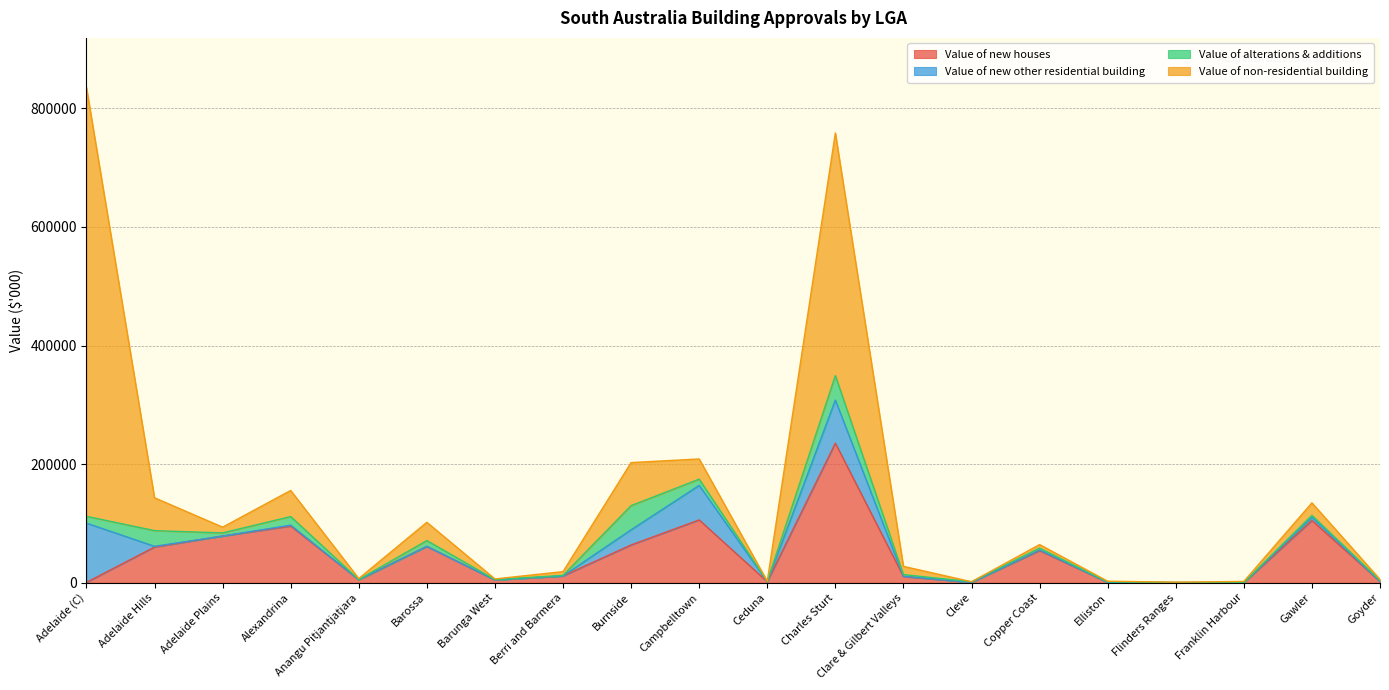

Reading left to right, extract all data points from this chart.

Value of new houses: Adelaide (C)=680.0	Adelaide Hills=60283.7	Adelaide Plains=78813.5	Alexandrina=95676.5	Anangu Pitjantjatjara=5191.4	Barossa=61372.0	Barunga West=4748.3	Berri and Barmera=11546.6	Burnside=63782.0	Campbelltown=106004.3	Ceduna=1817.0	Charles Sturt=235452.7	Clare & Gilbert Valleys=10590.8	Cleve=718.0	Copper Coast=54291.3	Elliston=785.9	Flinders Ranges=370.4	Franklin Harbour=170.0	Gawler=105085.8	Goyder=2311.3
Value of new other residential building: Adelaide (C)=99922.2	Adelaide Hills=1200.0	Adelaide Plains=0.0	Alexandrina=1510.0	Anangu Pitjantjatjara=0.0	Barossa=0.0	Barunga West=0.0	Berri and Barmera=0.0	Burnside=25600.0	Campbelltown=58201.7	Ceduna=0.0	Charles Sturt=72673.0	Clare & Gilbert Valleys=400.0	Cleve=0.0	Copper Coast=950.0	Elliston=0.0	Flinders Ranges=0.0	Franklin Harbour=0.0	Gawler=5260.0	Goyder=0.0
Value of alterations & additions: Adelaide (C)=11502.7	Adelaide Hills=26448.8	Adelaide Plains=5288.0	Alexandrina=14480.5	Anangu Pitjantjatjara=230.6	Barossa=9769.8	Barunga West=622.8	Berri and Barmera=919.9	Burnside=40707.5	Campbelltown=10526.9	Ceduna=647.8	Charles Sturt=41272.0	Clare & Gilbert Valleys=2794.7	Cleve=1018.0	Copper Coast=3206.0	Elliston=561.1	Flinders Ranges=126.5	Franklin Harbour=252.9	Gawler=3408.4	Goyder=1670.3
Value of non-residential building: Adelaide (C)=723265.3	Adelaide Hills=55380.6	Adelaide Plains=9695.0	Alexandrina=43995.7	Anangu Pitjantjatjara=1722.3	Barossa=30852.5	Barunga West=1081.1	Berri and Barmera=6341.2	Burnside=72586.1	Campbelltown=34072.6	Ceduna=195.0	Charles Sturt=409168.4	Clare & Gilbert Valleys=13912.8	Cleve=0.0	Copper Coast=5957.9	Elliston=1305.3	Flinders Ranges=472.6	Franklin Harbour=1839.1	Gawler=21030.7	Goyder=1669.6